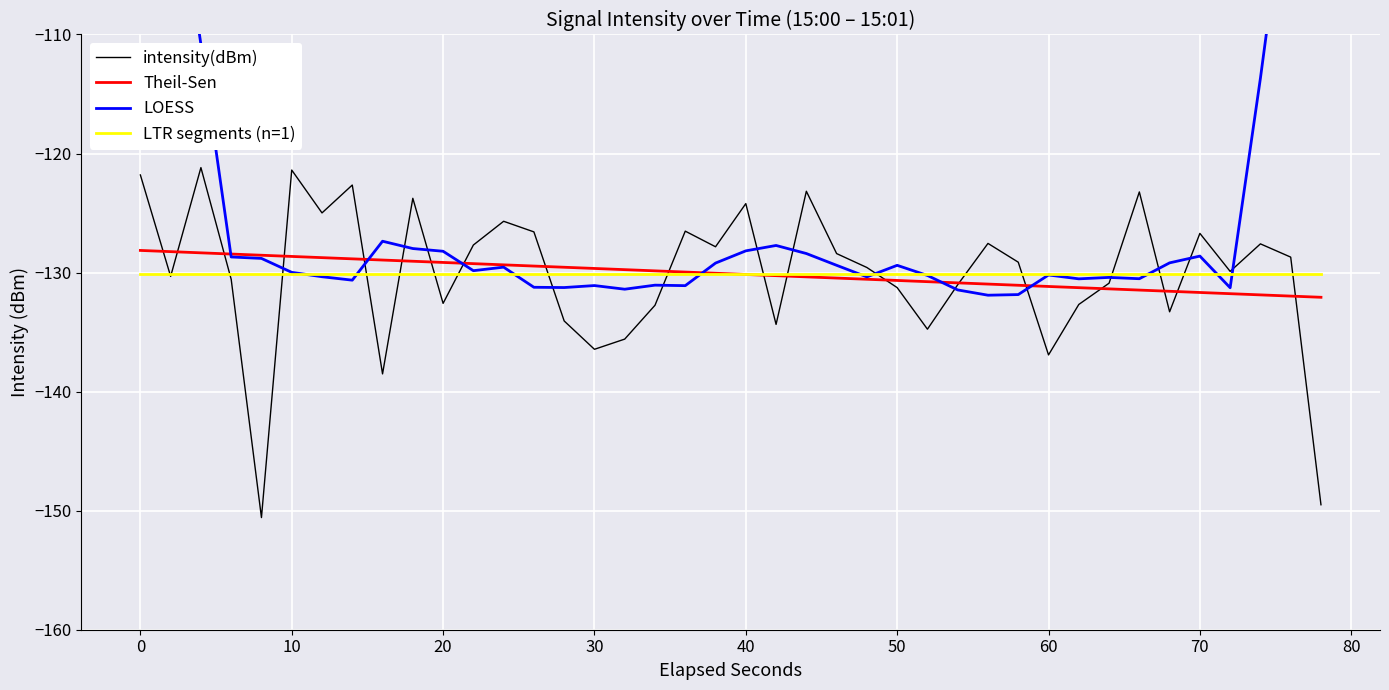

How many intersections are there between Theil-Sen and LOESS?

6